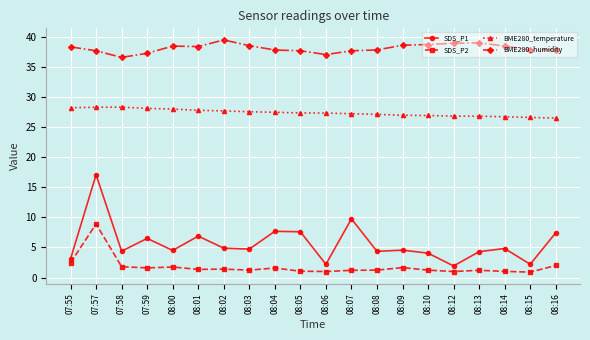

Where is the first local maximum for SDS_P2?

07:57